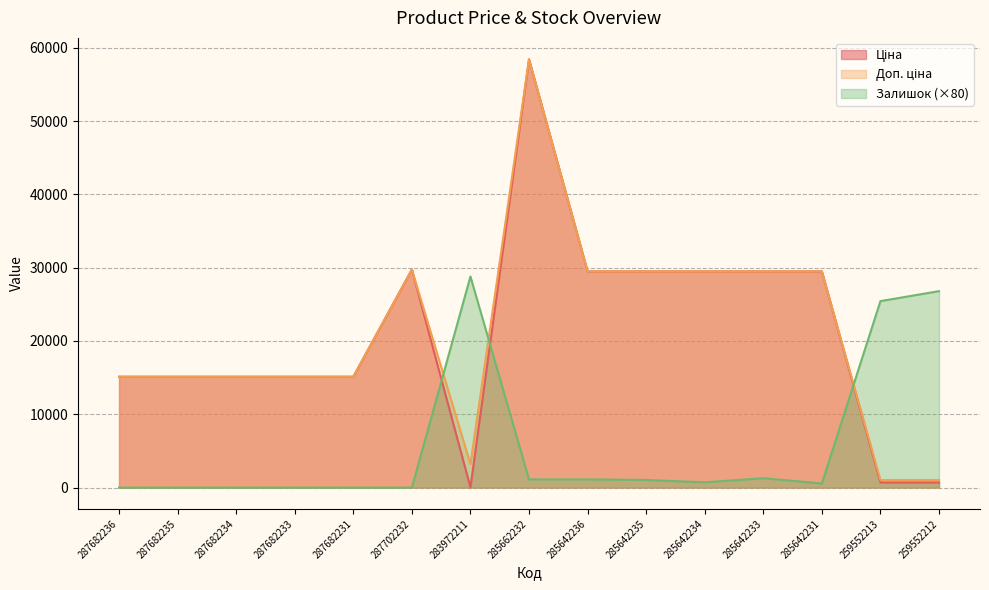

How many values in the Доп. ціна series exceed 15120?

7